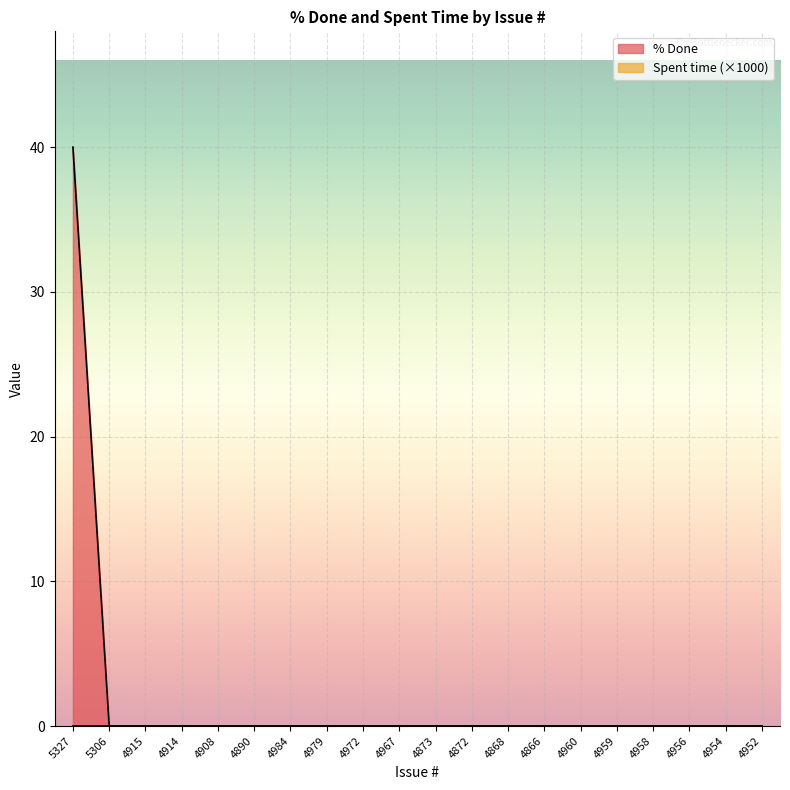

Is it true that the value at 4956 is -25?

False